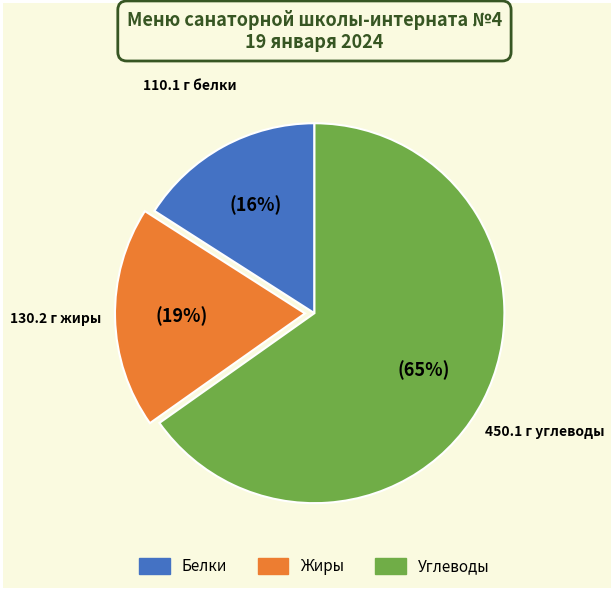

Is there a majority slice in this chart?

Yes